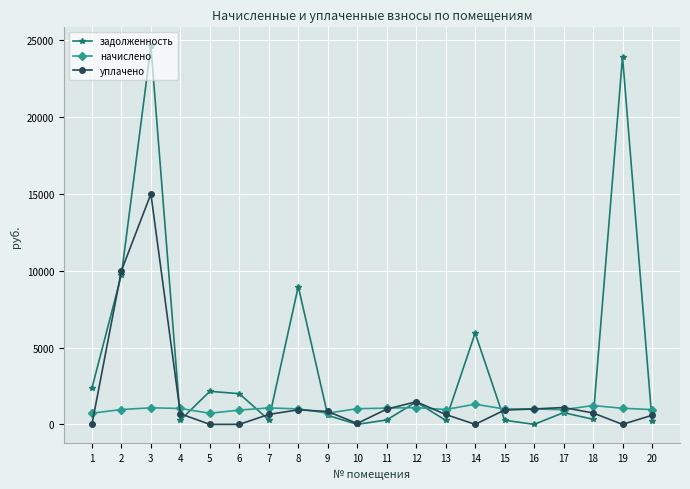

Rank the series by their average value, from highest to lowest.

задолженность, уплачено, начислено